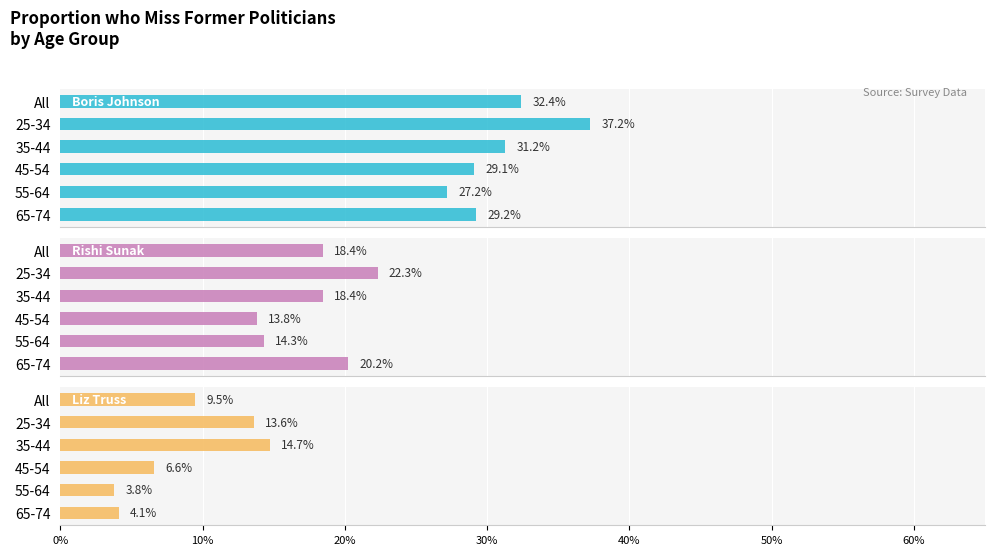

Reading left to right, what are all the values shown in this chart?

Boris Johnson: 0.0=0.3	0.1=0.4	0.2=0.3	0.3=0.3	0.4=0.3	0.5=0.3
Rishi Sunak: 0.0=0.2	0.1=0.2	0.2=0.2	0.3=0.1	0.4=0.1	0.5=0.2
Liz Truss: 0.0=0.1	0.1=0.1	0.2=0.1	0.3=0.1	0.4=0.0	0.5=0.0